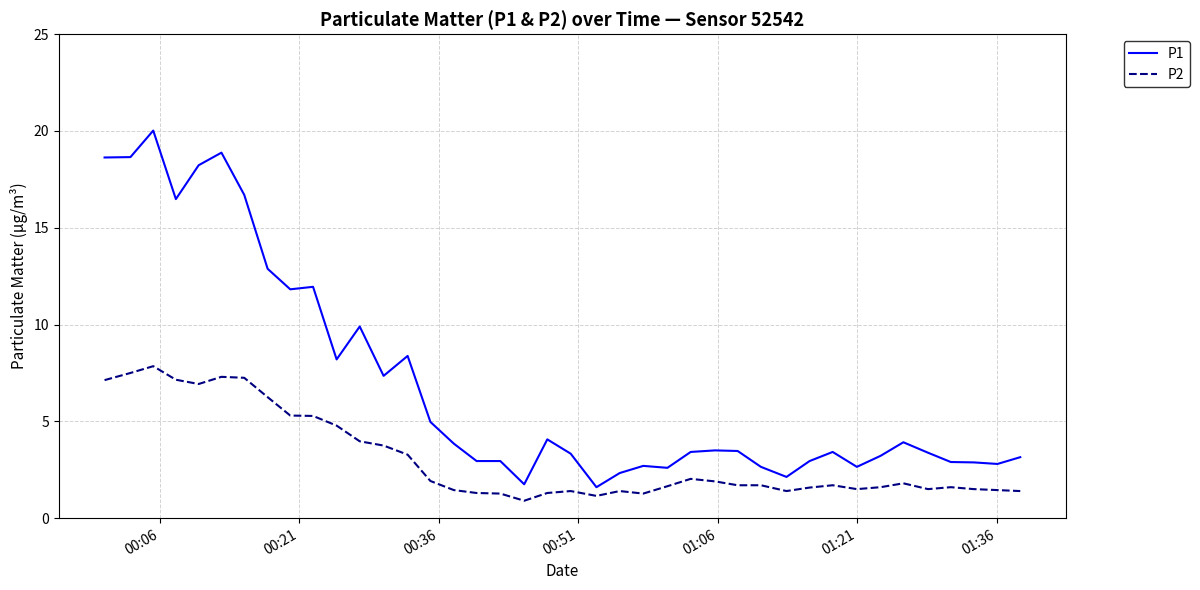

True or false: P2 and P1 intersect in this chart.

False